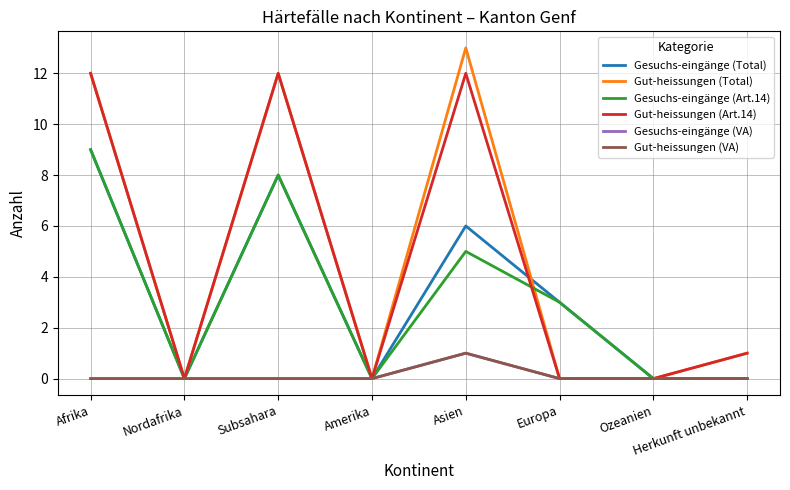

Does the chart have visible grid lines?

Yes